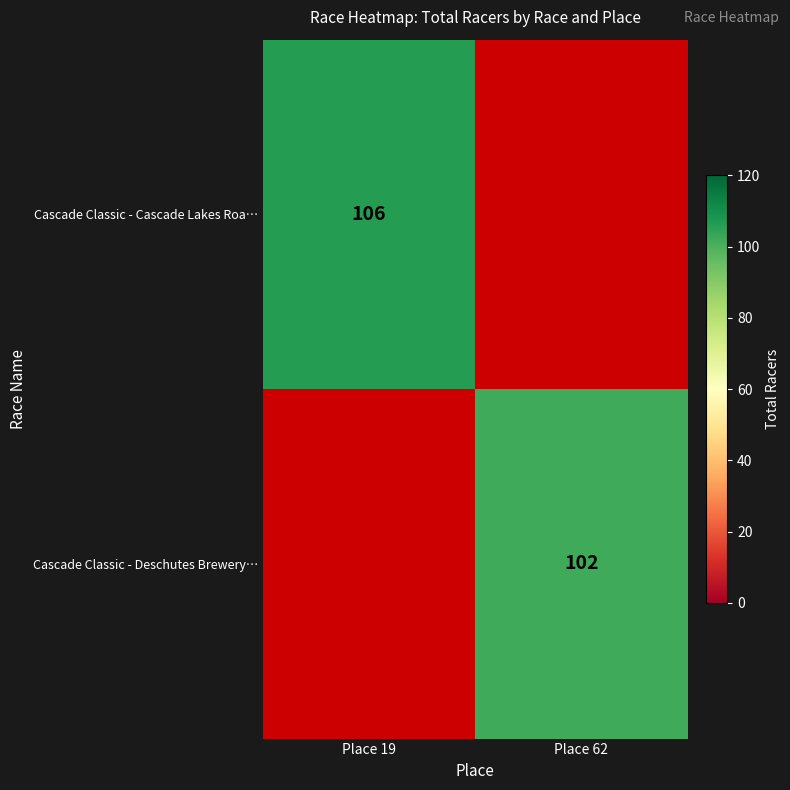

The Cascade Classic - Cascade Lakes Roa… series shows 106 at Place 19. True or false?

True